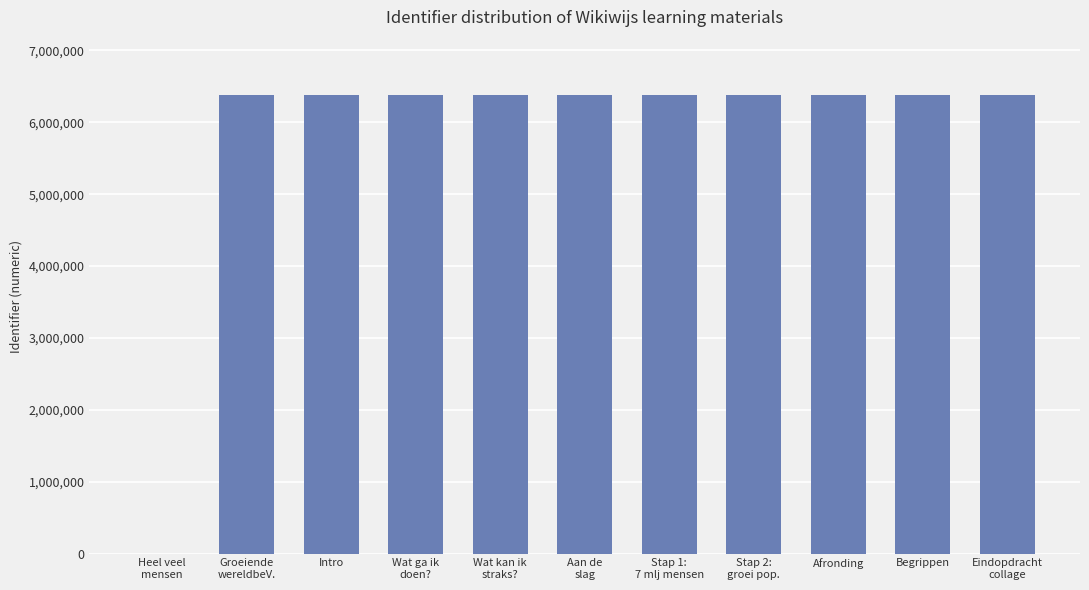

The chart shows a value of 6383181 at Afronding. True or false?

True